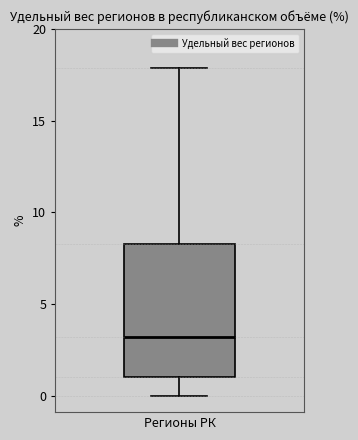

Where does the lower whisker of the box for Регионы РК end on the y-axis? The values are not printed on the chart, so give them approximately, as read against the axis.

0.0